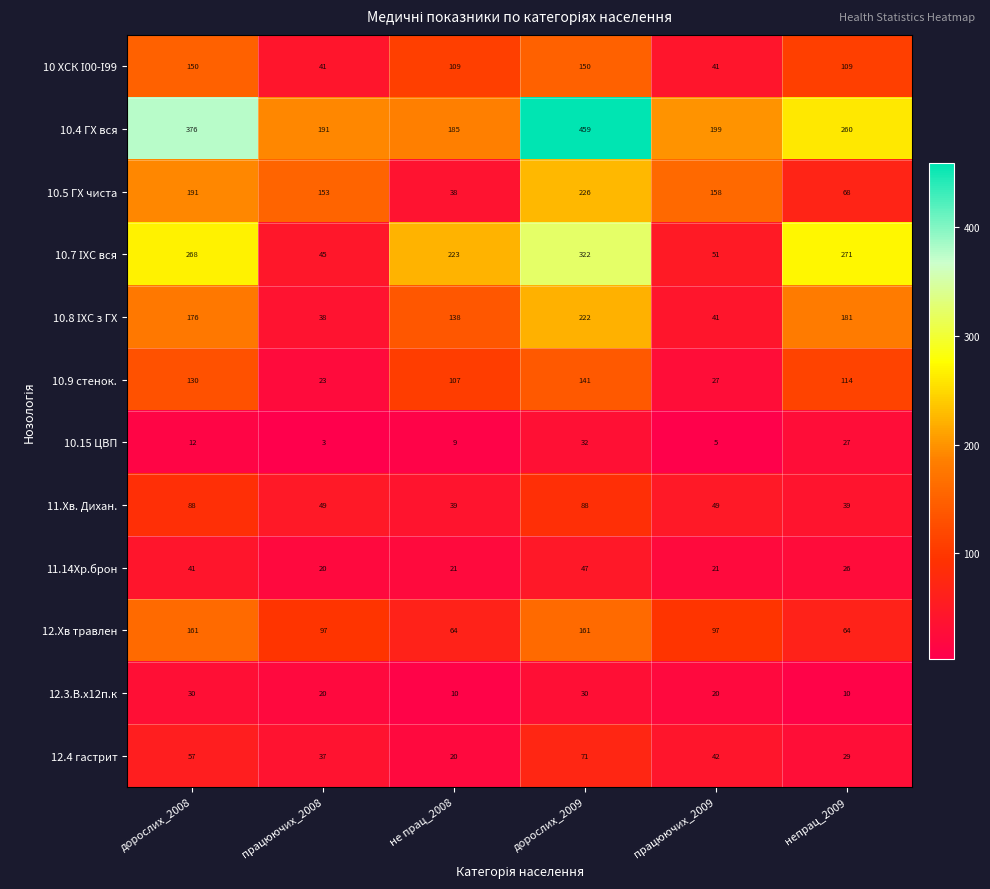

Rank the categories by 10.4 ГХ вся value from lowest to highest.

не прац_2008, працюючих_2008, працюючих_2009, непрац_2009, дорослих_2008, дорослих_2009